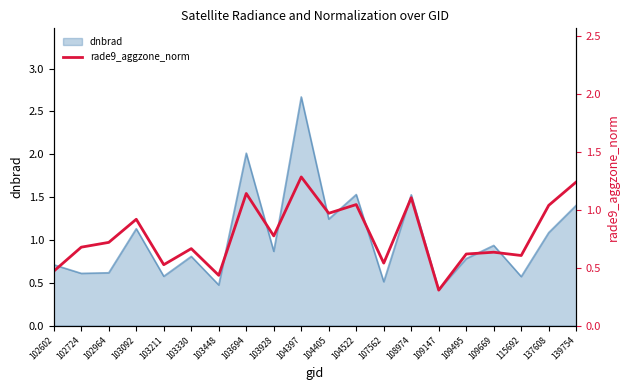

True or false: dnbrad has a value of 0.2 at 102602.

False